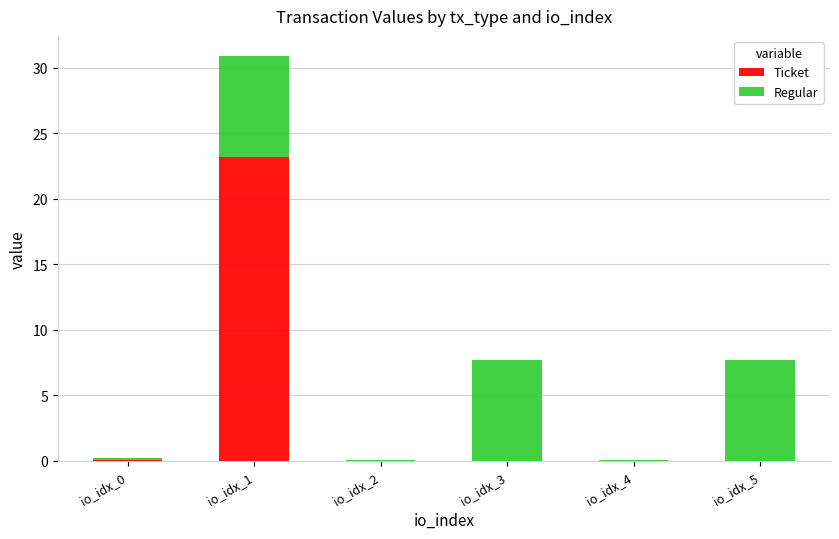

Are the bars grouped side by side (vs. stacked)?

No